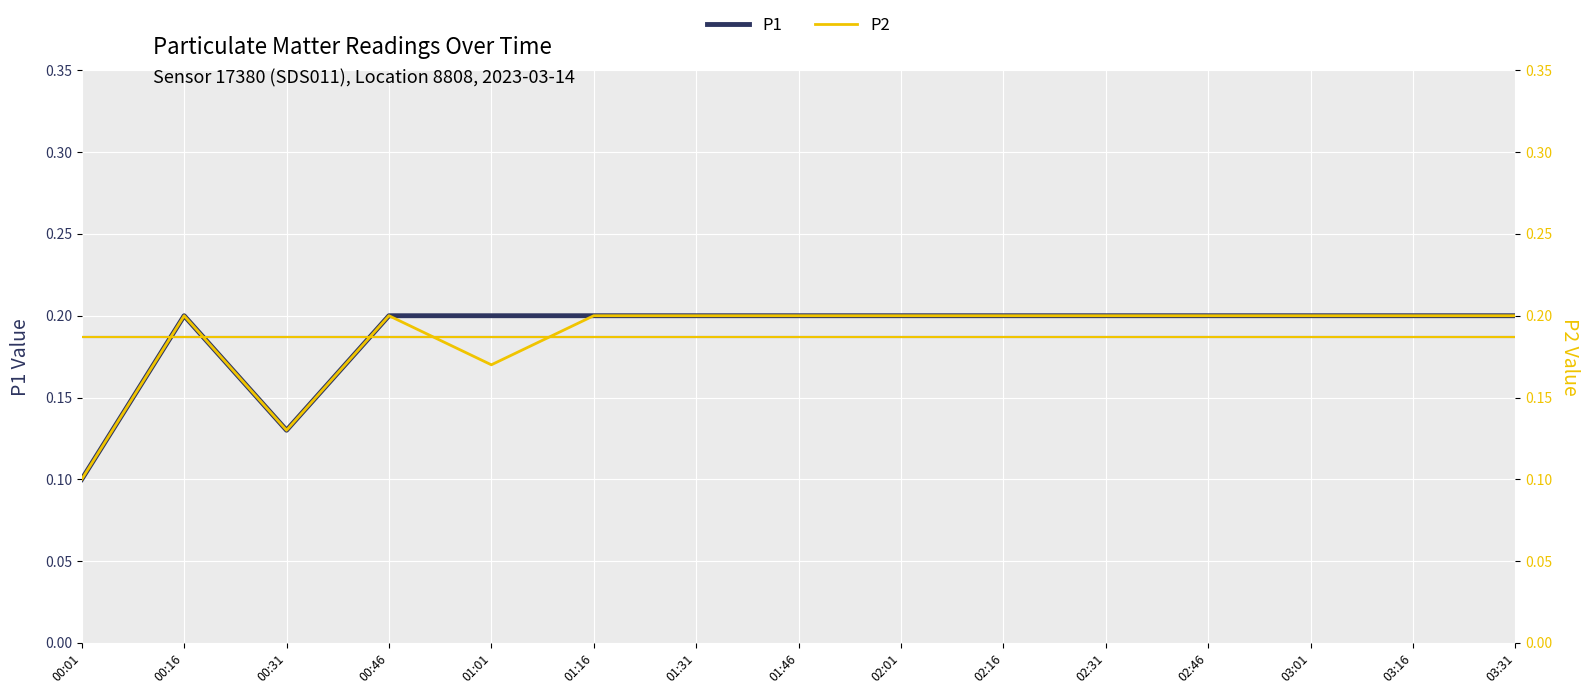

Where is P1 nearest to the value 0?

00:01